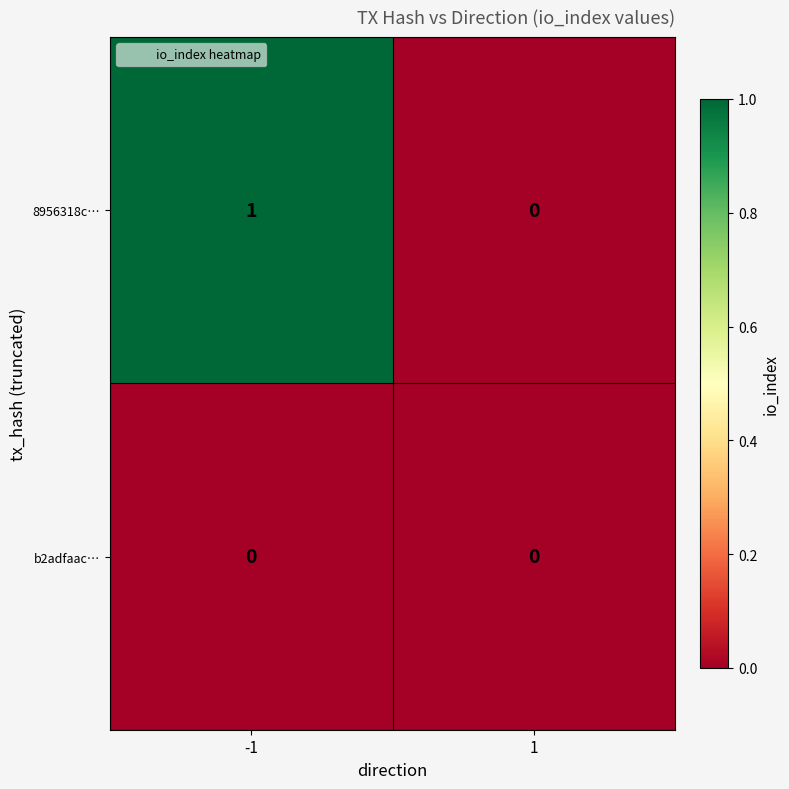

What is the difference between the highest and lowest values at -1?

1